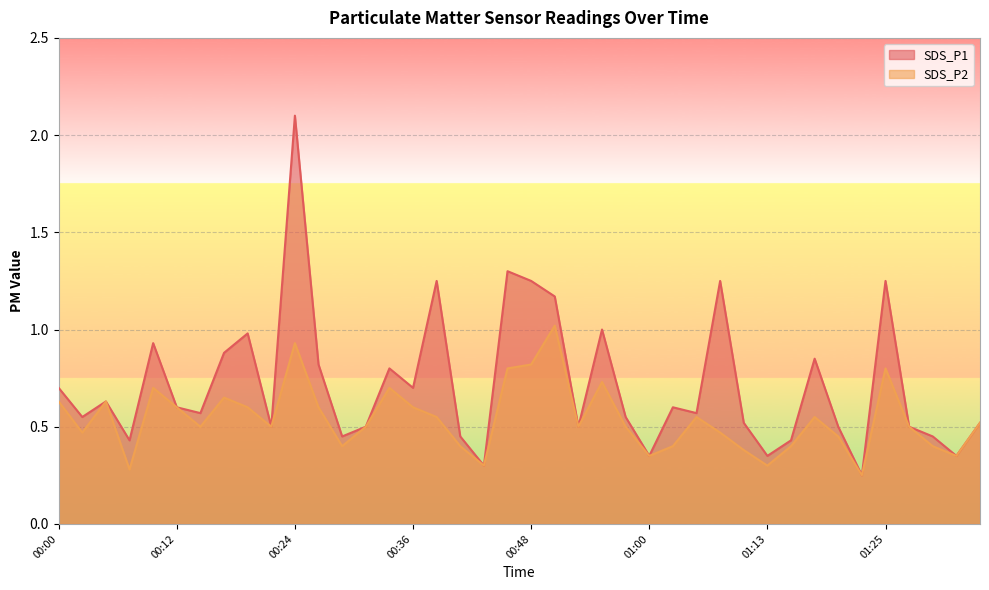

True or false: SDS_P2 and SDS_P1 intersect in this chart.

False